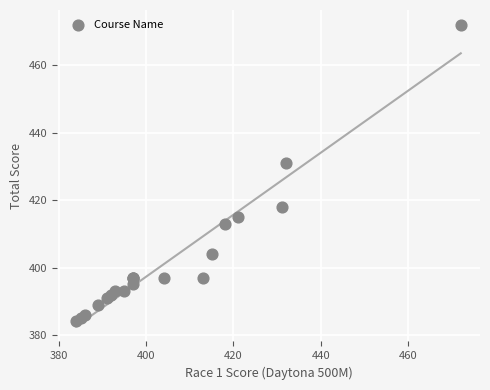

What Y value in the scatter plot is closest to 428?

431